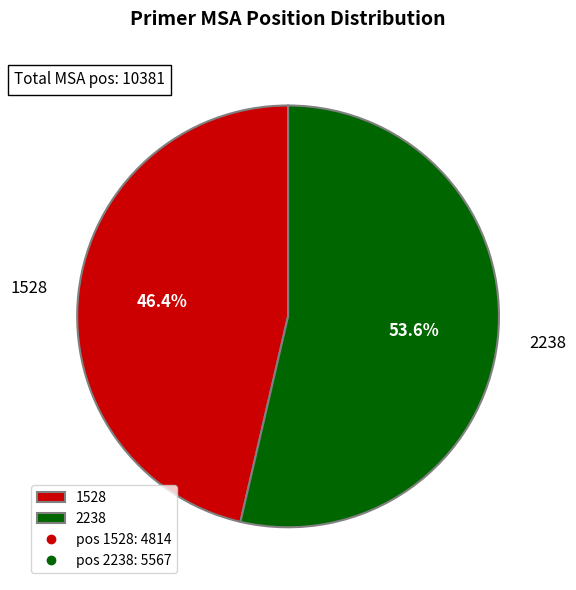

Which slice is the largest?

2238